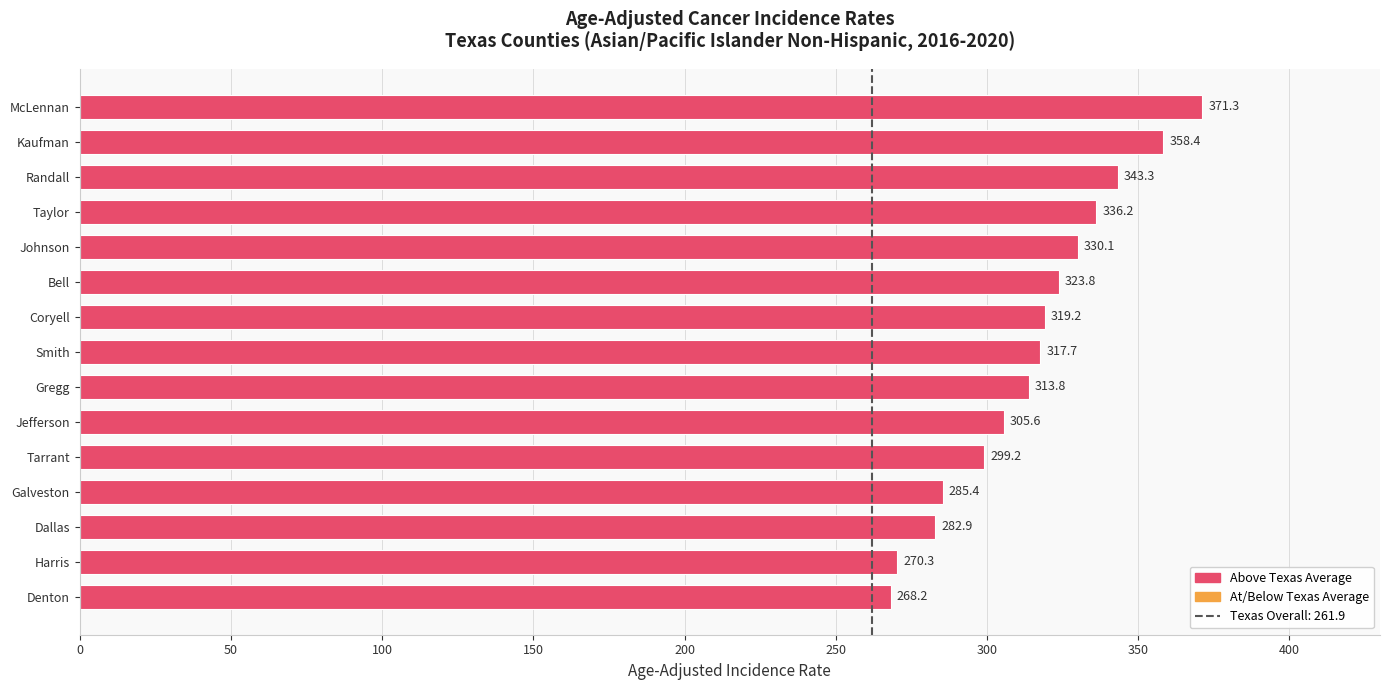

Reading top to bottom, transcribe all the data shown in this chart.

371.3	358.4	343.3	336.2	330.1	323.8	319.2	317.7	313.8	305.6	299.2	285.4	282.9	270.3	268.2